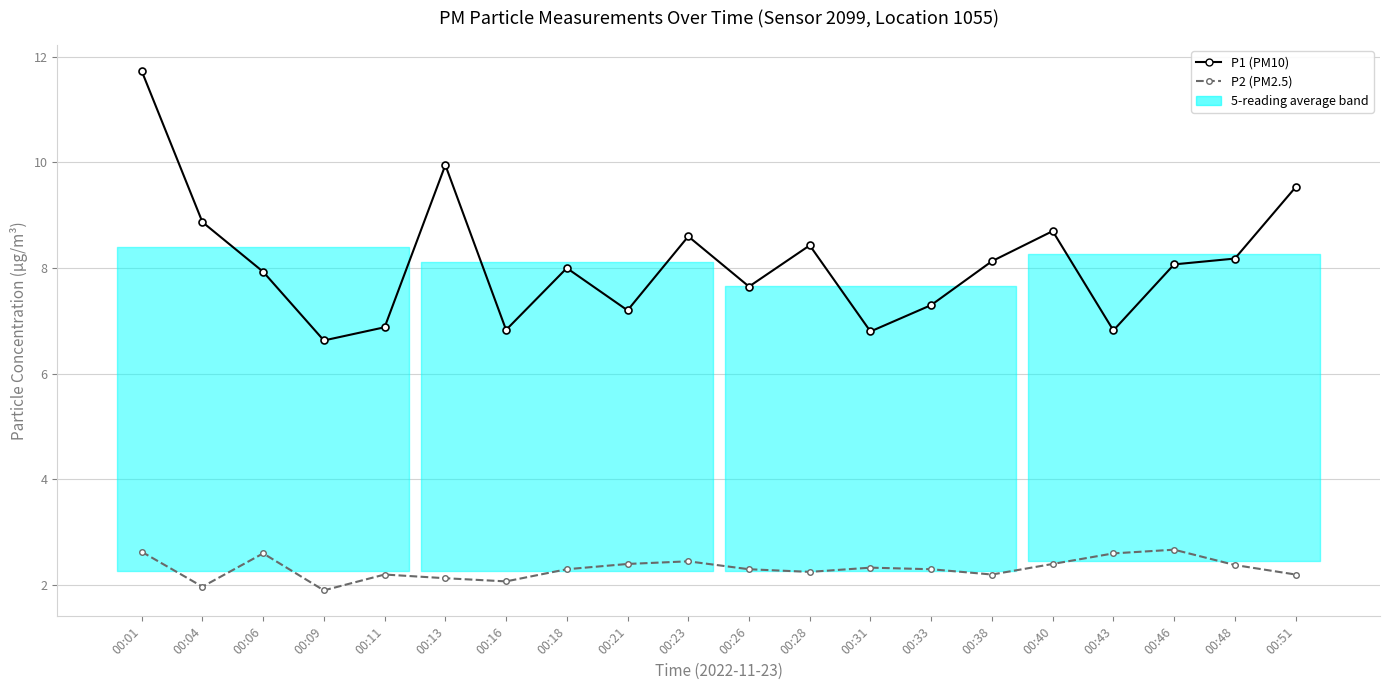

Is the value of P2 (PM2.5) at 00:21 greater than the value of P1 (PM10) at 00:06?

No